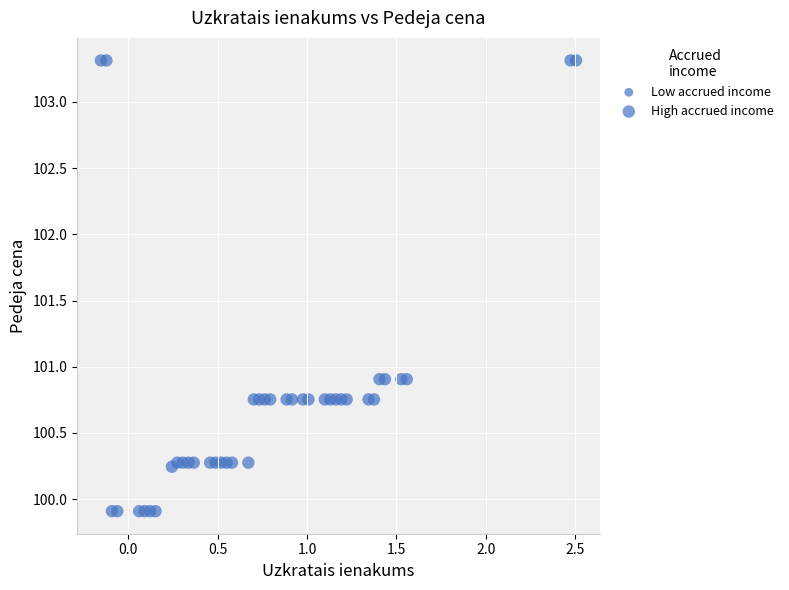

What is the range of X values (max minus min)?

2.7